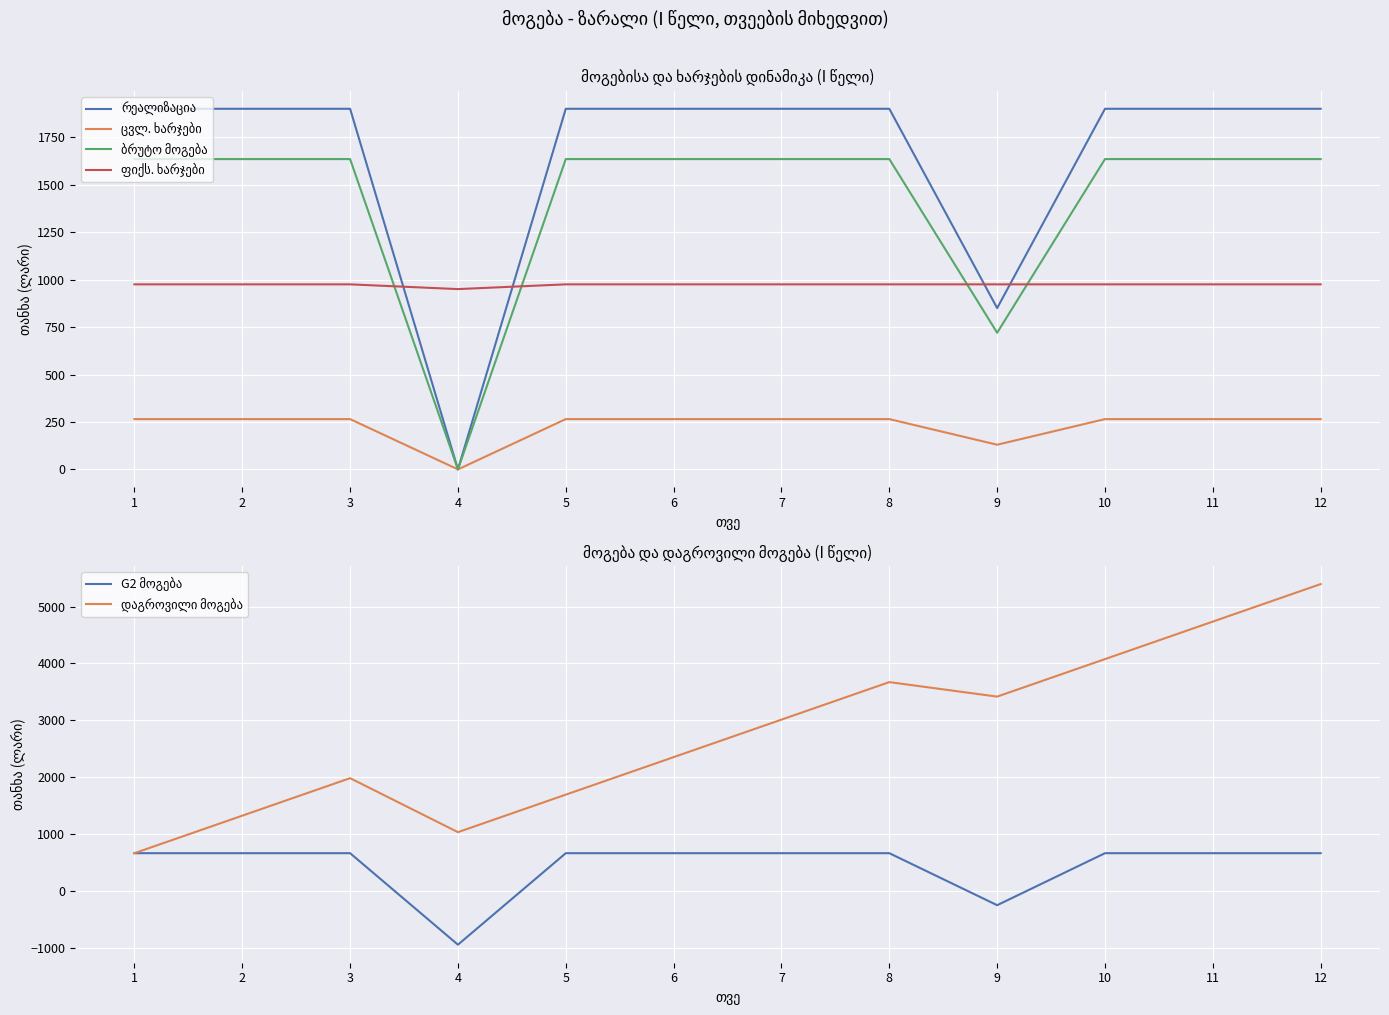

True or false: ფიქს. ხარჯები and G2 მოგება intersect in this chart.

False